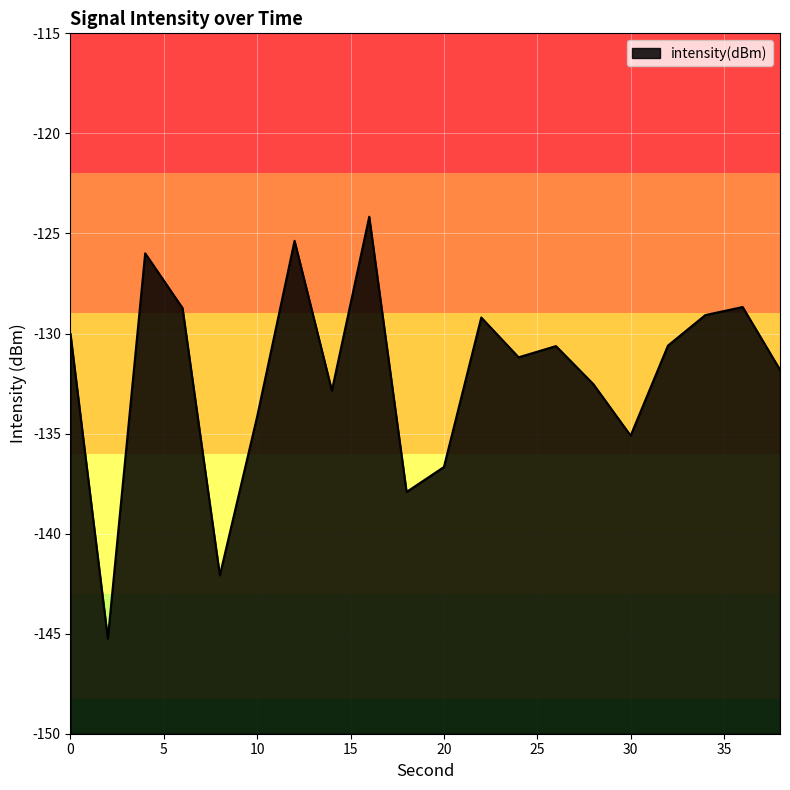

Reading right to left, extract all data points from this chart.

38=-131.8	36=-128.7	34=-129.1	32=-130.6	30=-135.1	28=-132.5	26=-130.6	24=-131.2	22=-129.2	20=-136.7	18=-137.9	16=-124.2	14=-132.9	12=-125.4	10=-134.1	8=-142.1	6=-128.7	4=-126.0	2=-145.2	0=-130.0